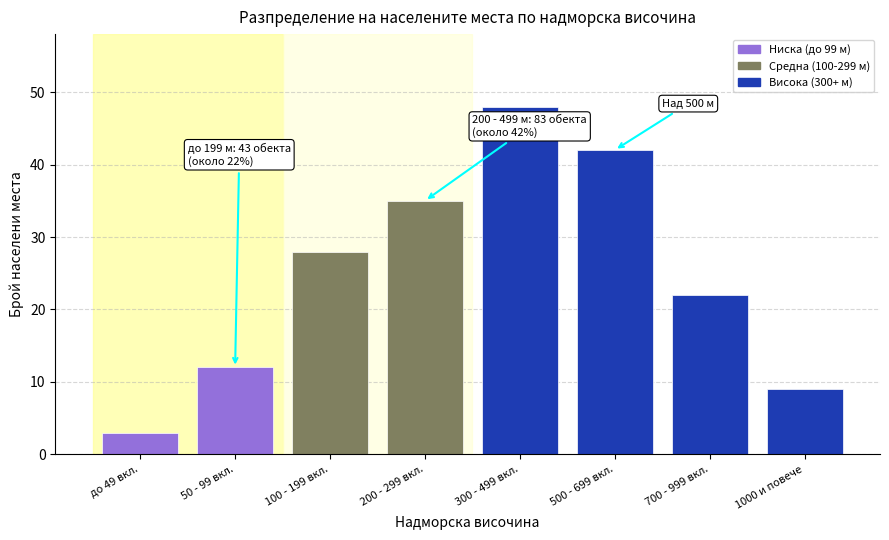

Reading left to right, what are all the values shown in this chart?

до 49 вкл.=3	50 - 99 вкл.=12	100 - 199 вкл.=28	200 - 299 вкл.=35	300 - 499 вкл.=48	500 - 699 вкл.=42	700 - 999 вкл.=22	1000 и повече=9